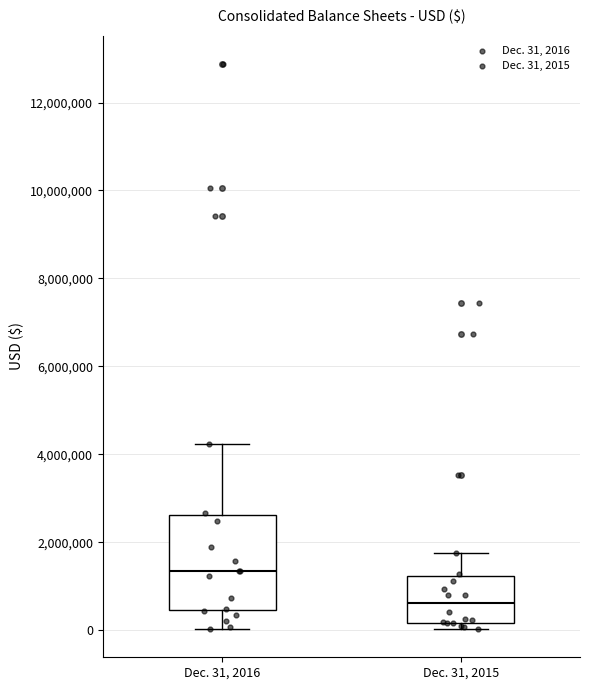

Which box is the tallest, from its lower edge to its upper edge?

Dec. 31, 2016